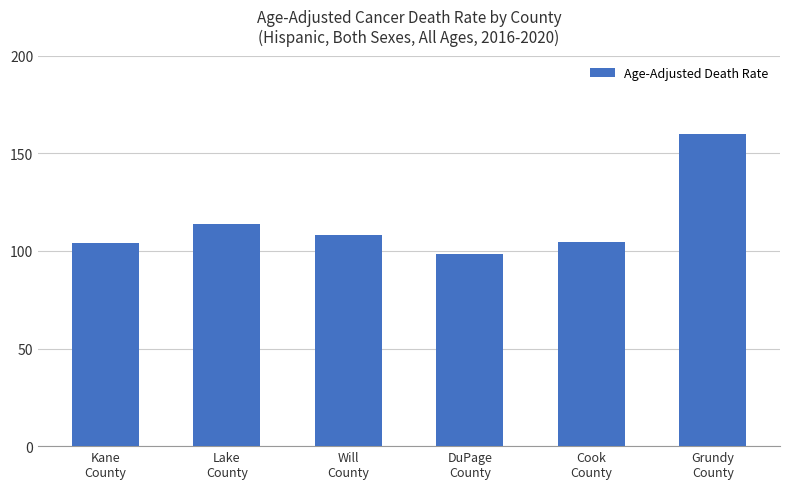

Are the bars horizontal?

No